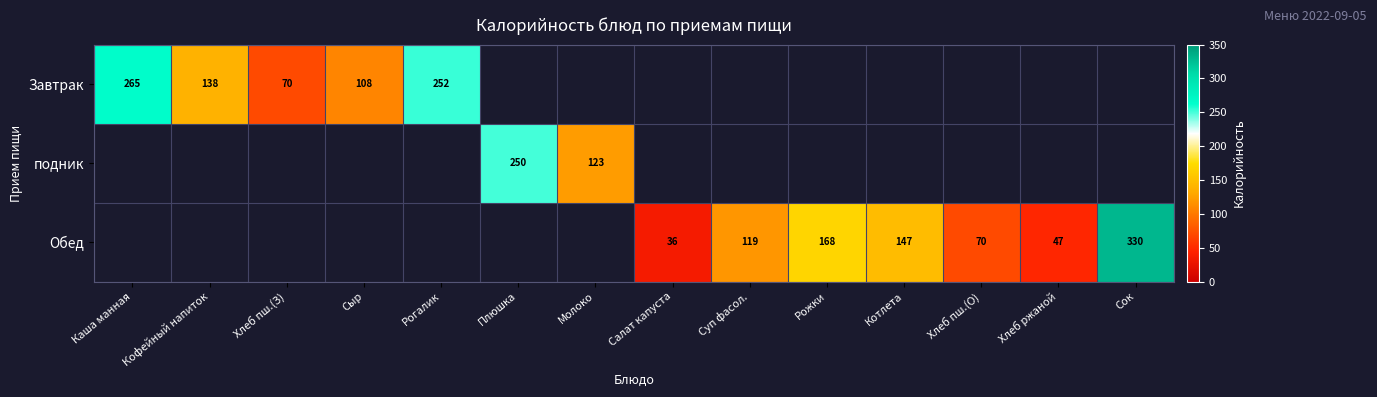

What is the sum of the Обед values at Хлеб пш.(О) and Хлеб ржаной?

117